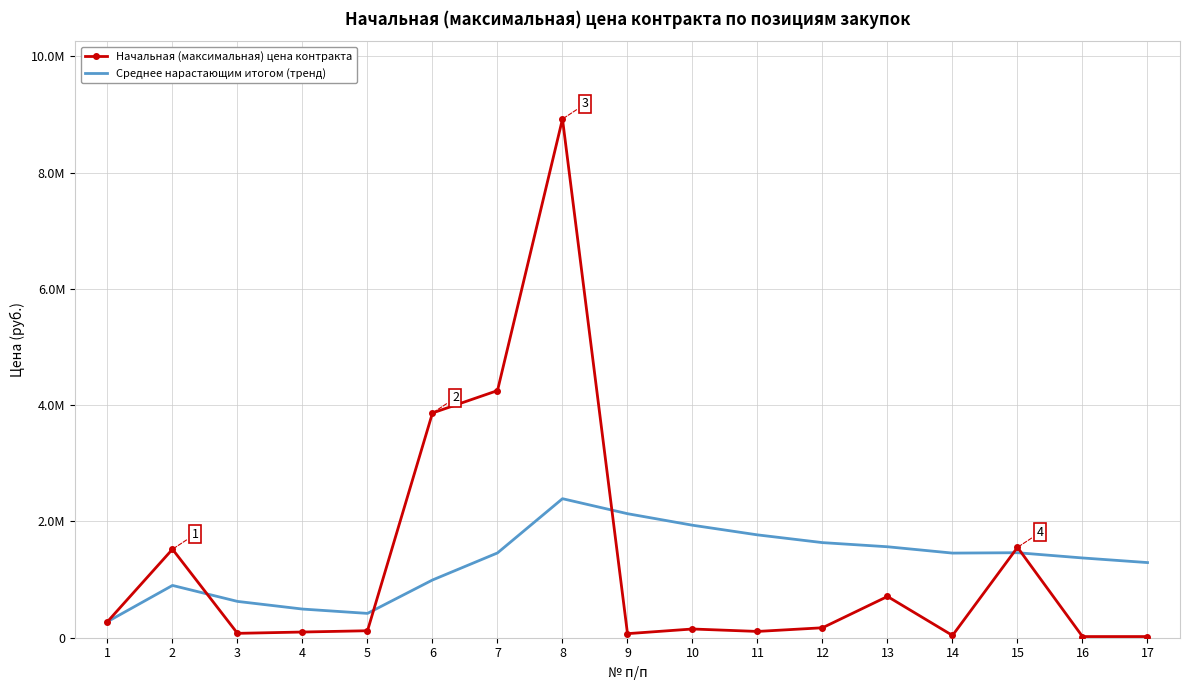

Reading right to left, what are all the values shown in this chart?

Начальная (максимальная) цена контракта: 20000.0	20000.0	1554000.0	38994.2	709554.2	171182.0	108152.0	150000.0	70000.0	8921000.0	4250000.0	3864960.0	120000.0	98000.0	75200.0	1522208.9	276260.0
Среднее нарастающим итогом (тренд): 1292324.2	1371844.5	1461967.4	1455393.7	1564347.5	1635580.2	1768707.4	1934762.9	2133069.9	2390953.6	1458089.8	992771.5	418333.8	492917.2	624556.3	899234.4	276260.0